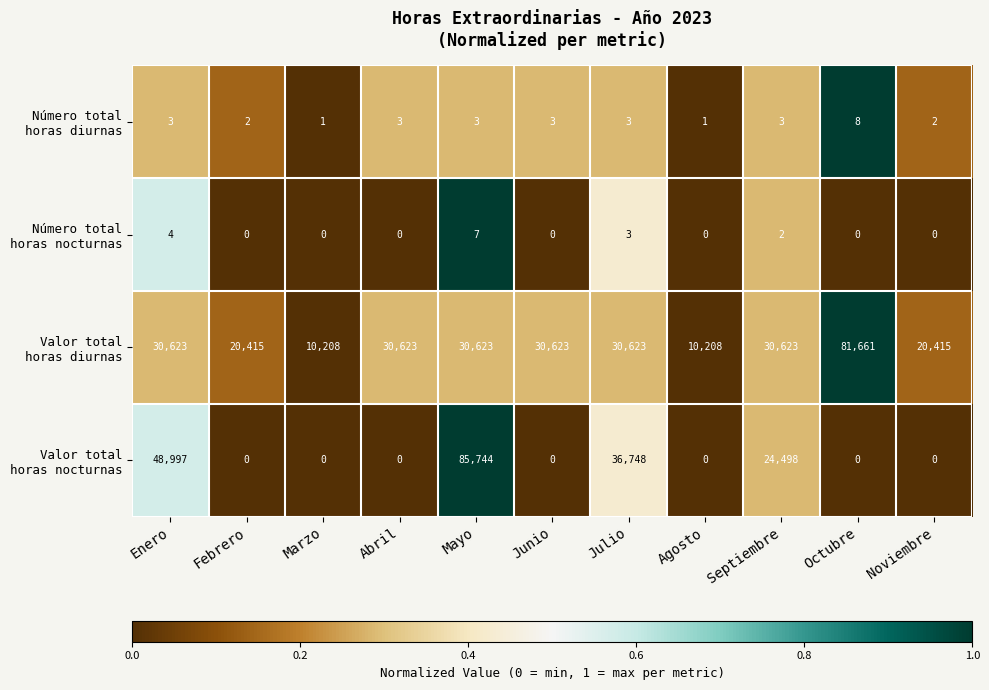

What is the spread (max minus min) of values at Noviembre?

20415